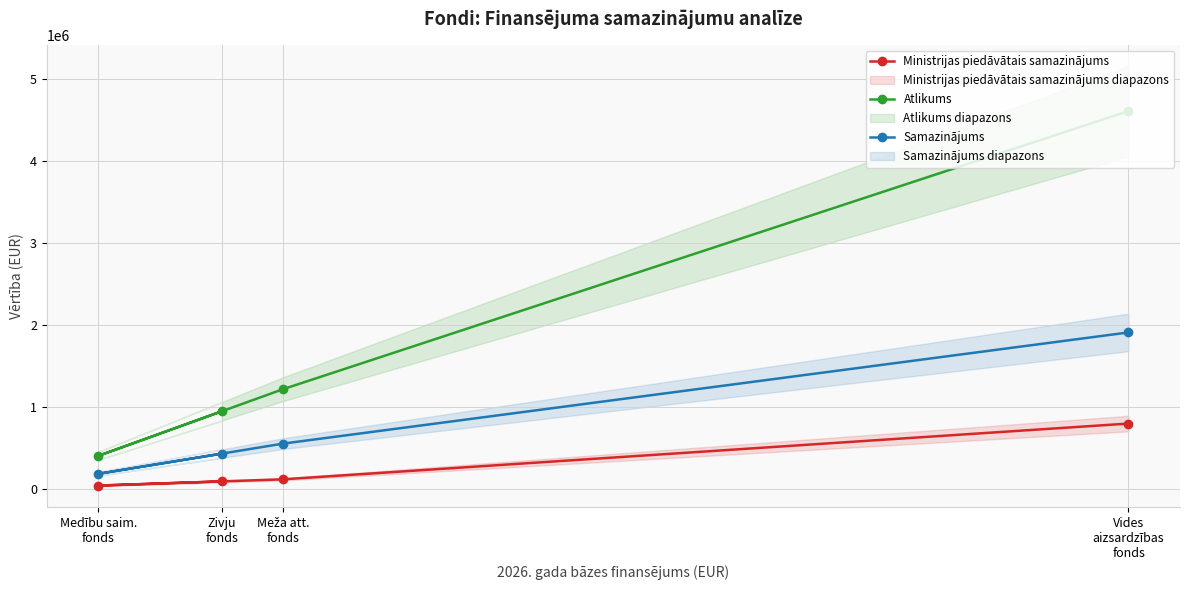

True or false: Atlikums and Ministrijas piedāvātais samazinājums intersect in this chart.

False